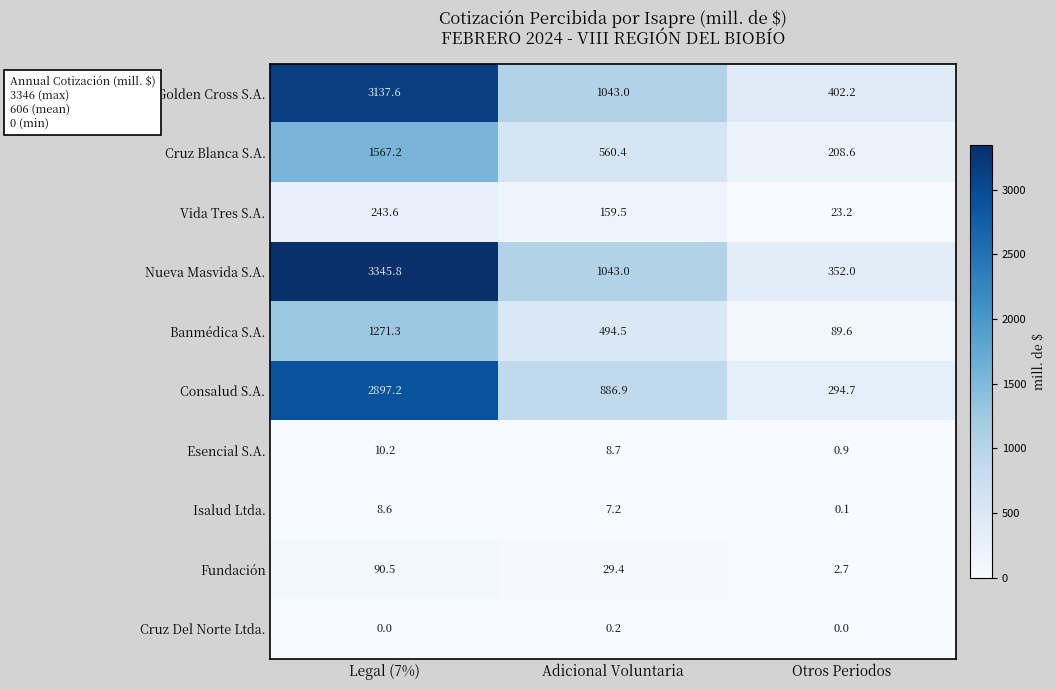

At Otros Periodos, list the series in order from largest to smallest.

Colmena Golden Cross S.A., Nueva Masvida S.A., Consalud S.A., Cruz Blanca S.A., Banmédica S.A., Vida Tres S.A., Fundación, Esencial S.A., Isalud Ltda., Cruz Del Norte Ltda.